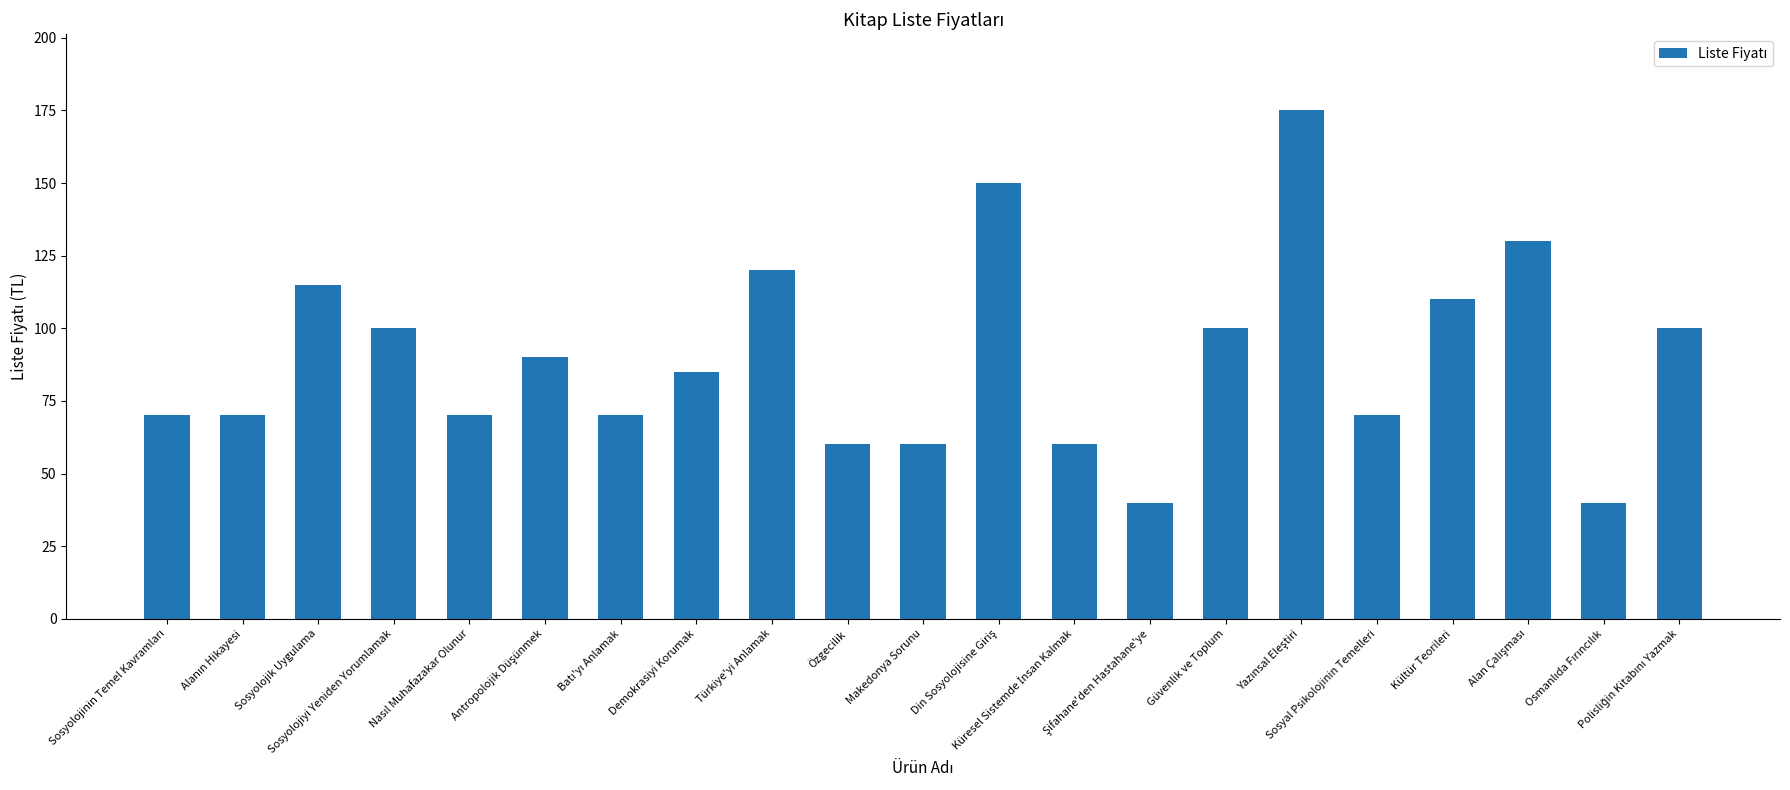

What is the value of the 18th bar from the left?

110